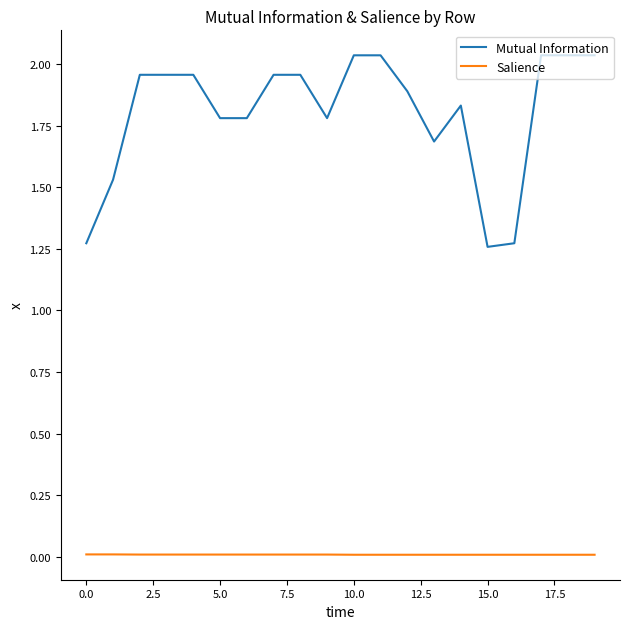

How many lines are shown in the chart?

2